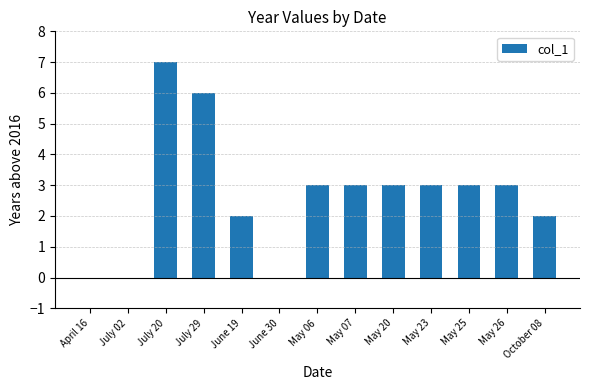

Between July 29 and June 30, which is larger?

July 29